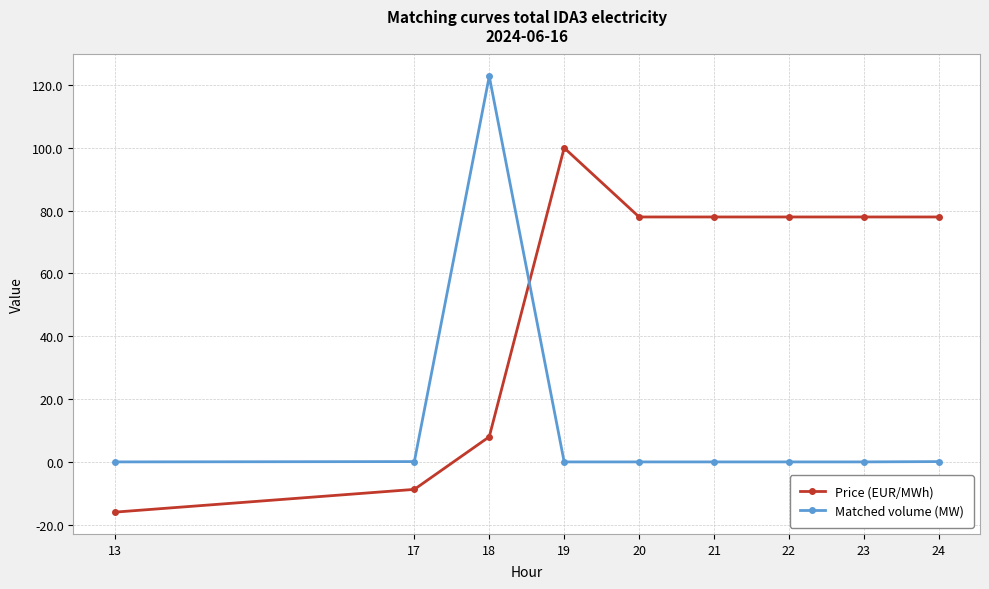

Count the Price (EUR/MWh) values in the range 8 to 78.

6